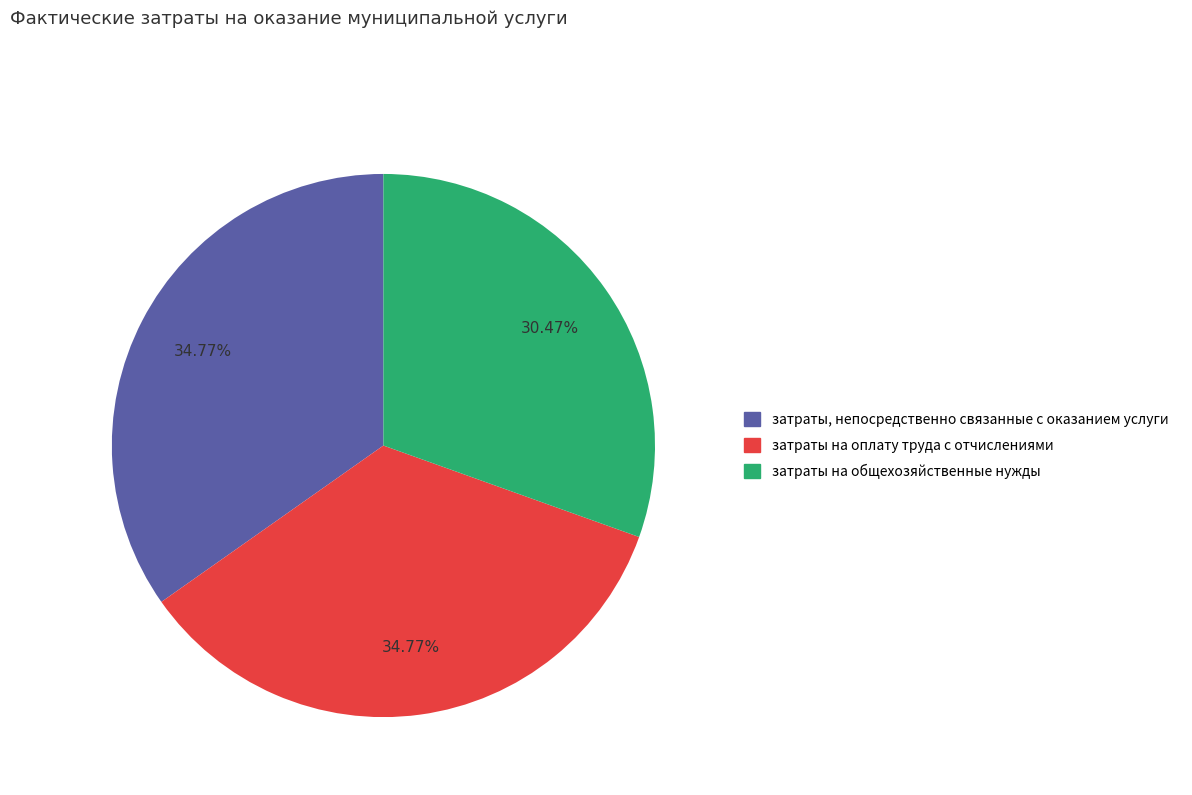

Does затраты, непосредственно связанные с оказанием услуги account for over 50% of the chart?

No